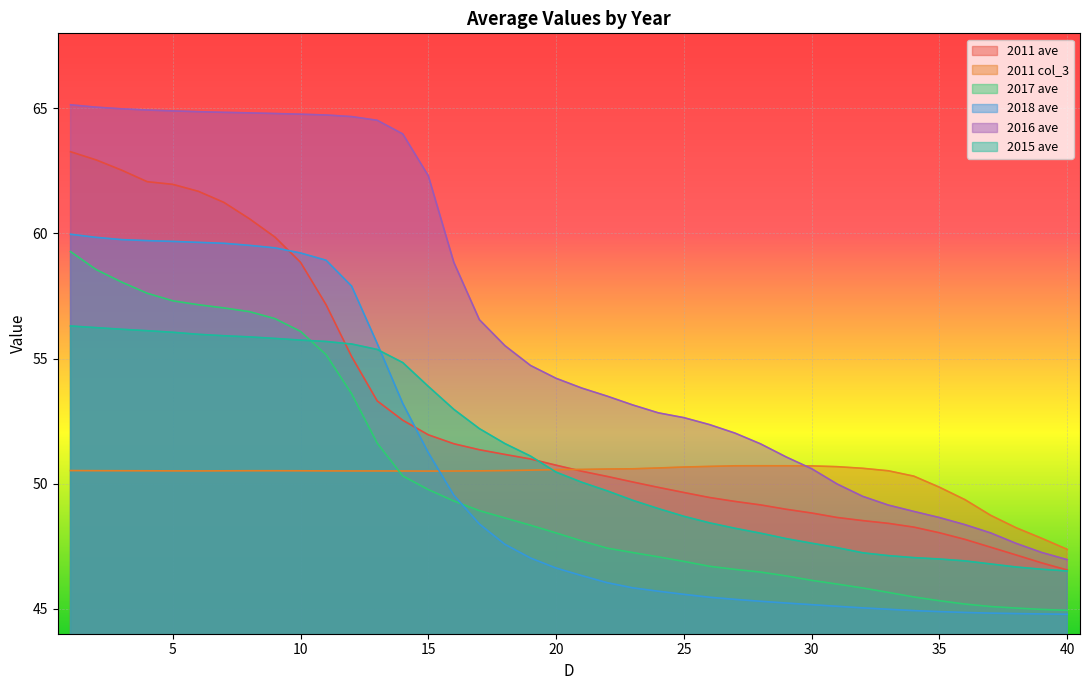

What is the value of the 2018 ave point at the 35th from the left?

44.9